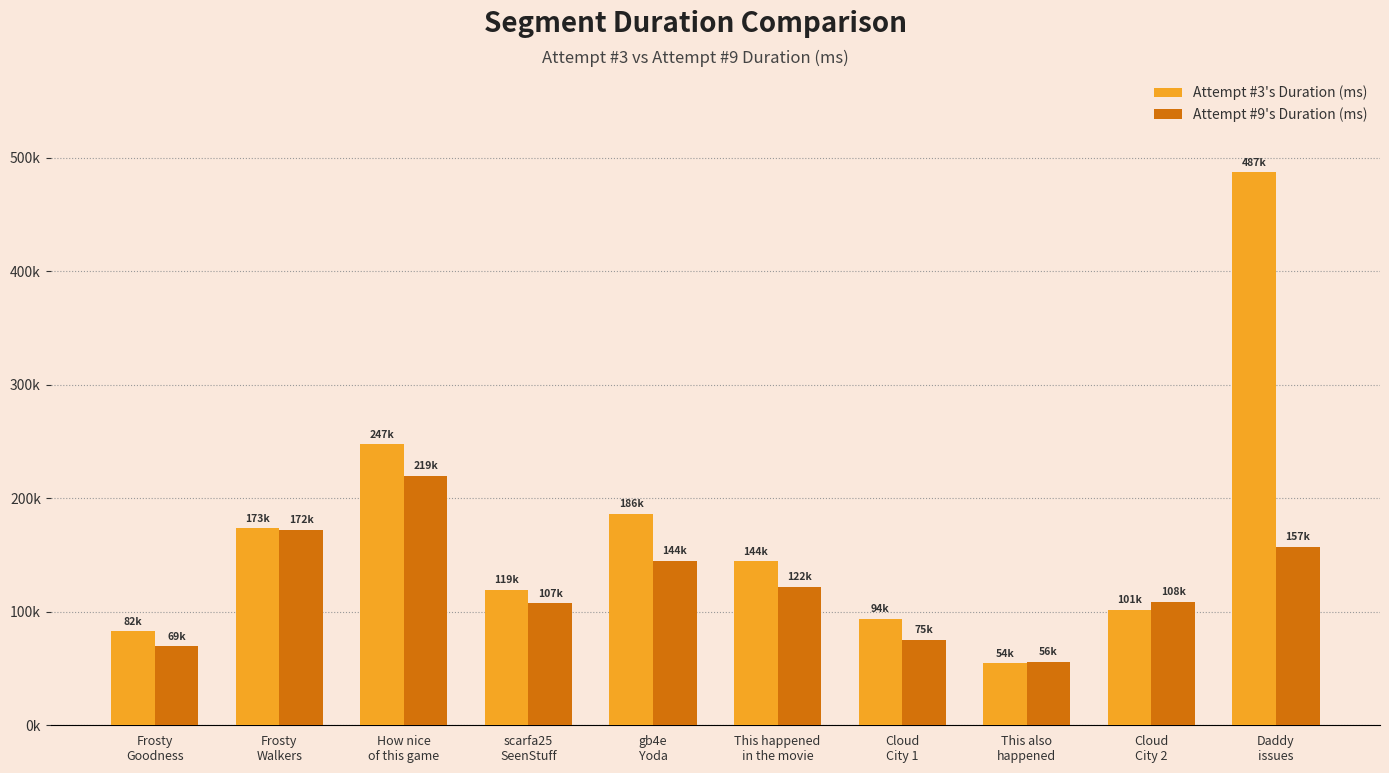

Are the bars grouped side by side (vs. stacked)?

Yes